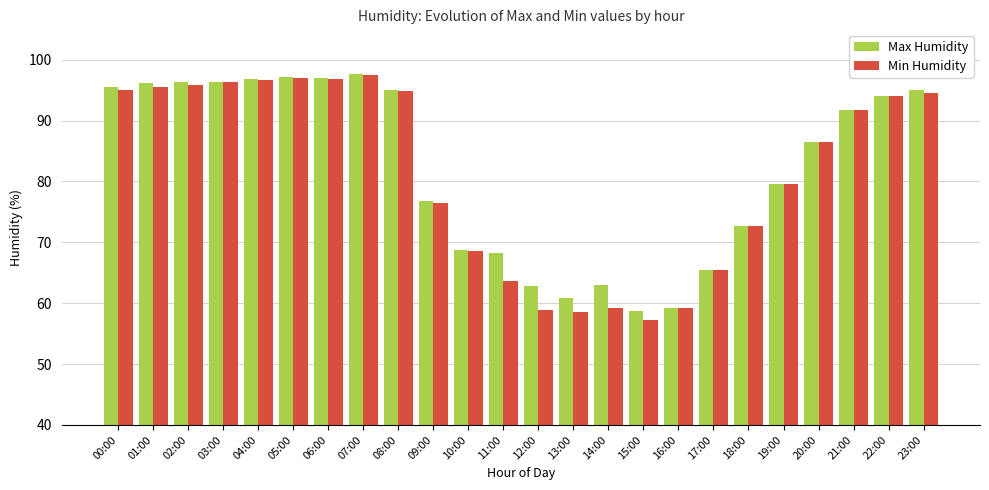

What is the difference between the Max Humidity values at 17:00 and 02:00?

30.9